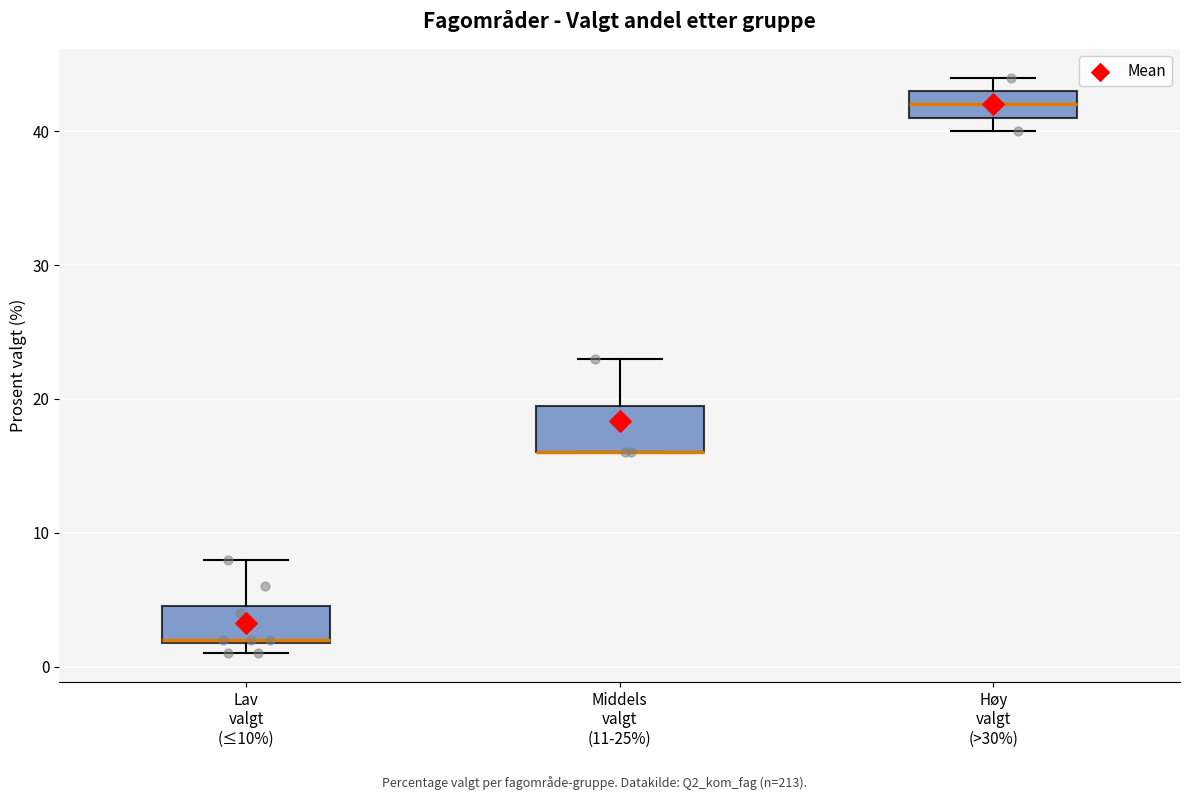

Reading left to right, read every box against the y-axis: the position of its median line, the range the box covers, and the ends of its whiskers. The values are not printed on the chart, so give them approximately, as read against the axis.

Lav valgt (≤10%): median 2, box 2 to 5, whiskers 1 to 8
Middels valgt (11-25%): median 16 (drawn on the box's lower edge), box 16 to 20, whiskers 16 to 23
Høy valgt (>30%): median 42, box 41 to 43, whiskers 40 to 44